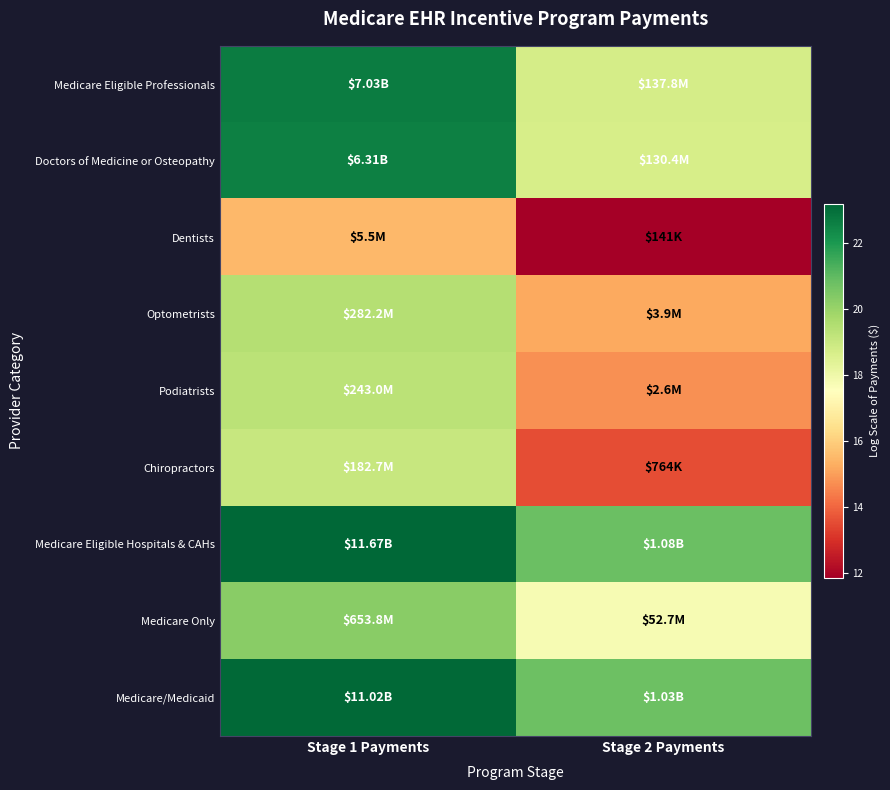

What is the spread (max minus min) of values at Stage 2 Payments?

8.9